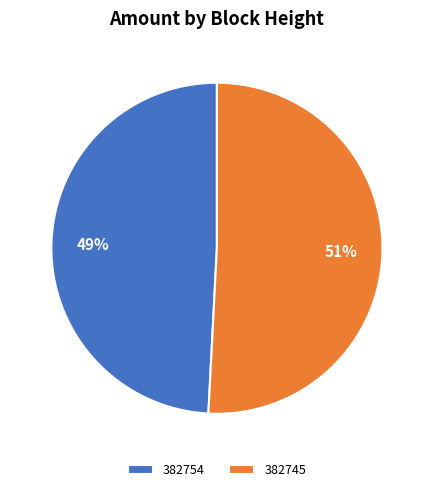

Between 382754 and 382745, which is larger?

382745